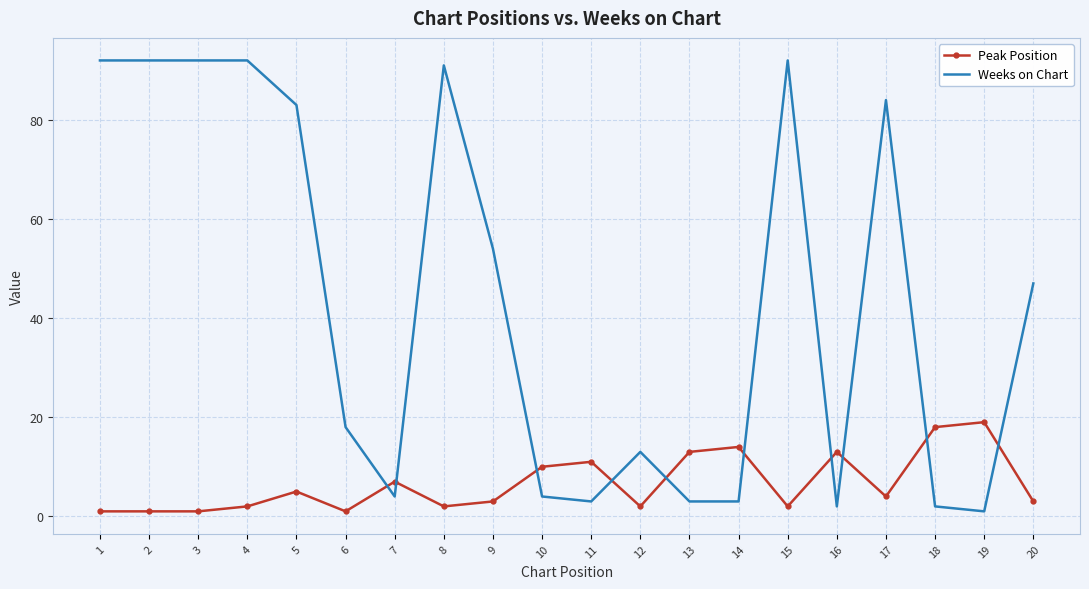

Between which two adjacent categories do Peak Position and Weeks on Chart first intersect?

6 and 7